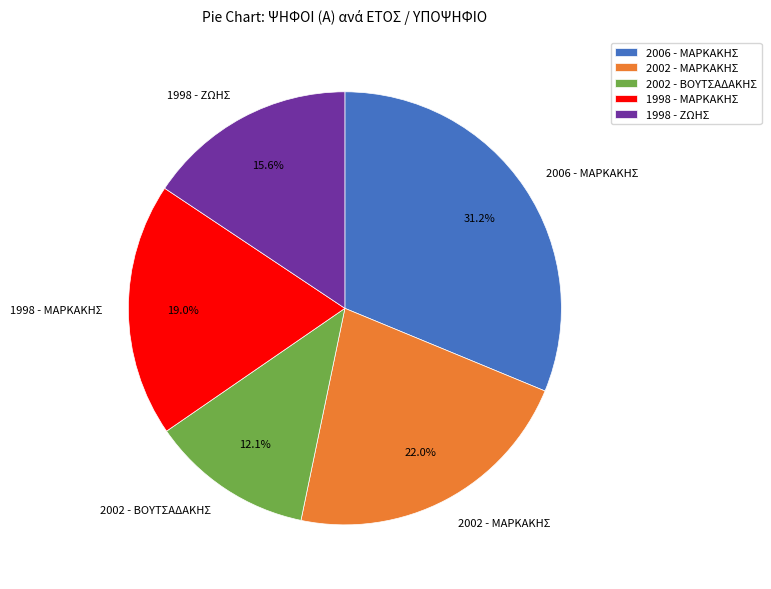

What is the largest slice in the pie chart?

2006 - ΜΑΡΚΑΚΗΣ